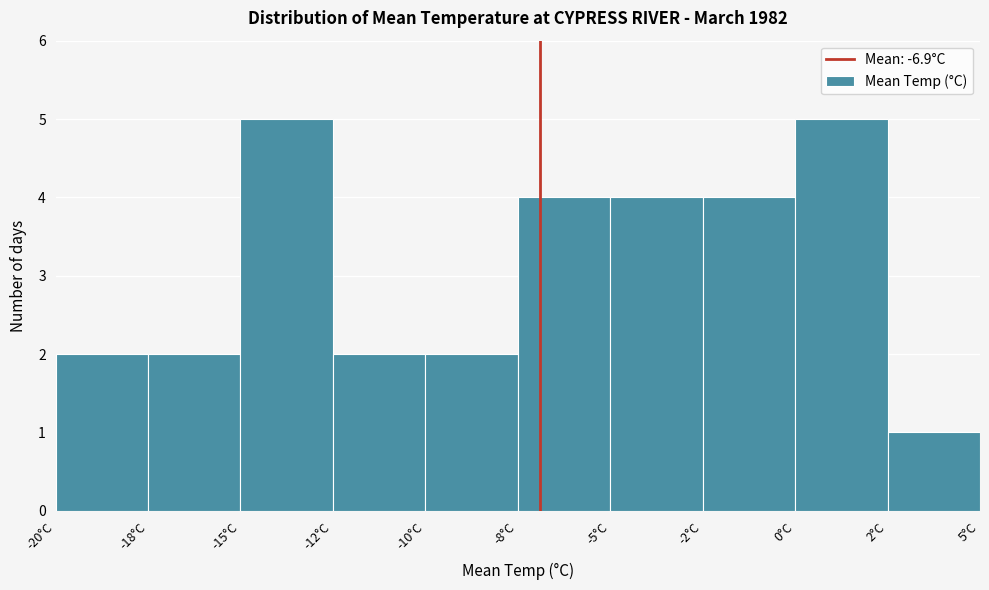

Reading left to right, transcribe all the data shown in this chart.

-20°C=2	-18°C=2	-15°C=5	-12°C=2	-10°C=2	-8°C=4	-5°C=4	-2°C=4	0°C=5	2°C=1